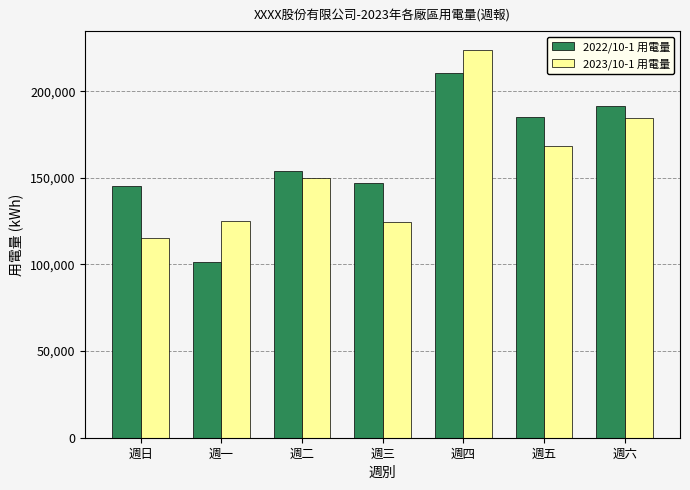

What is the label of the 7th bar from the right?

週日